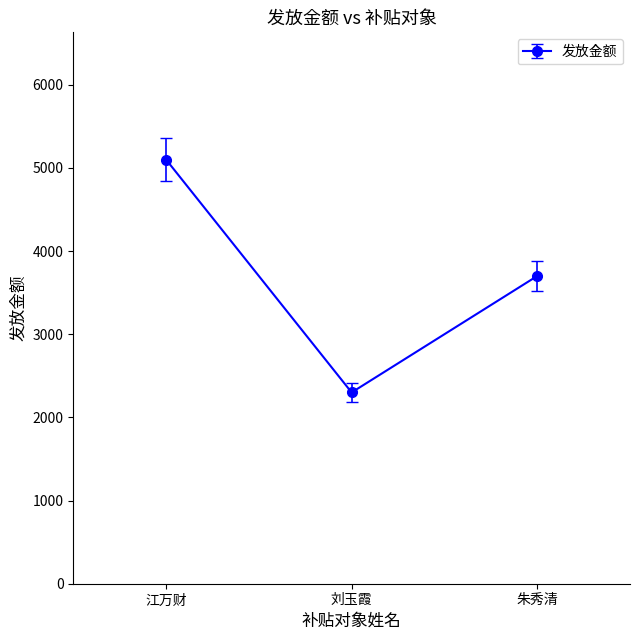

What is the difference between the maximum and minimum values?

2800